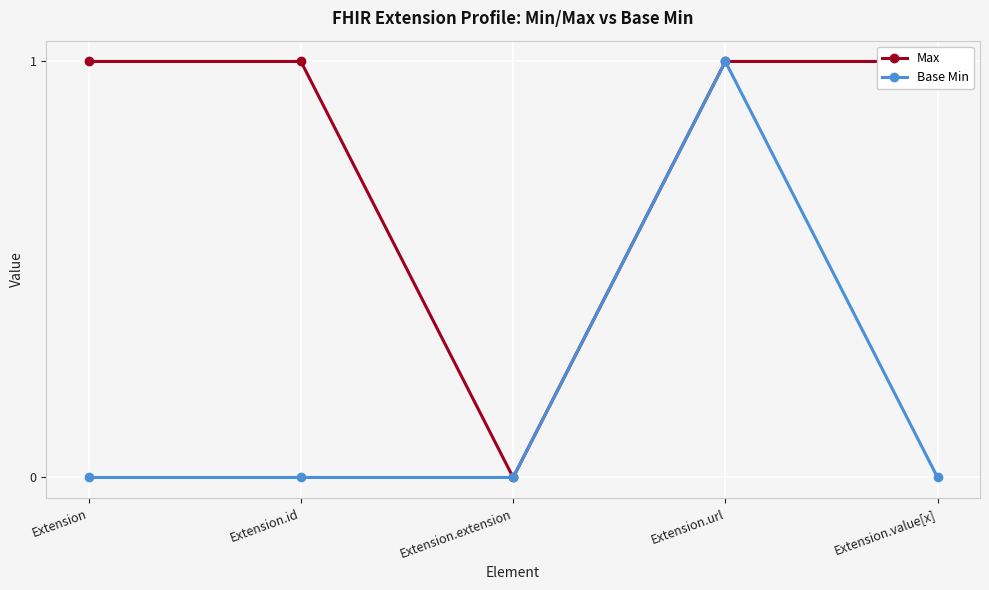

Which category has the highest value in the Base Min series?

Extension.url